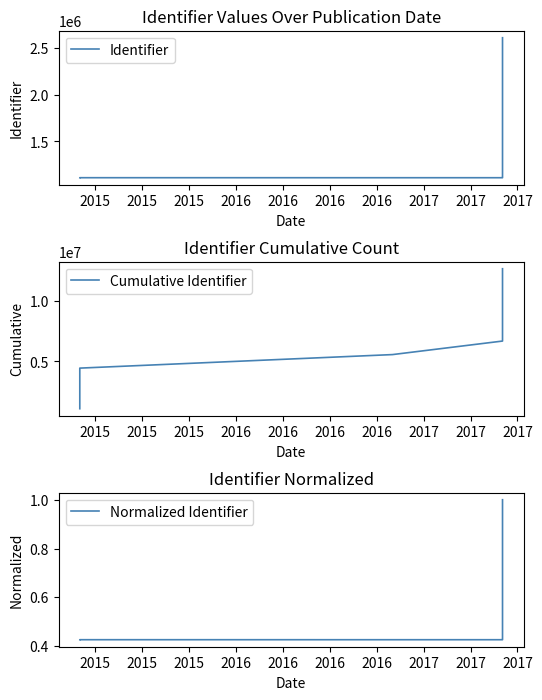

Reading left to right, transcribe all the data shown in this chart.

Identifier: 1111925.0	1111927.0	1112085.0	1112094.0	1111928.0	1111923.0	1111926.0	1111929.0	1112090.0	2607560.0
Cumulative Identifier: 1111925.0	2223852.0	3335937.0	4448031.0	5559959.0	6671882.0	7783808.0	8895737.0	10007827.0	12615387.0
Normalized Identifier: 0.4	0.4	0.4	0.4	0.4	0.4	0.4	0.4	0.4	1.0